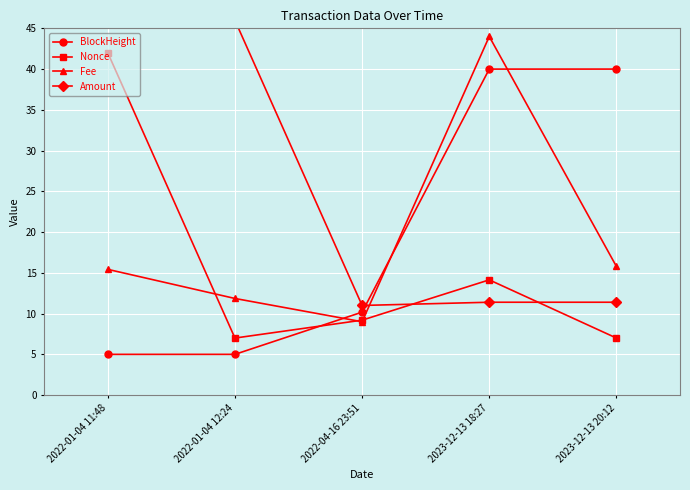

Which series has the largest total across all categories?

Amount